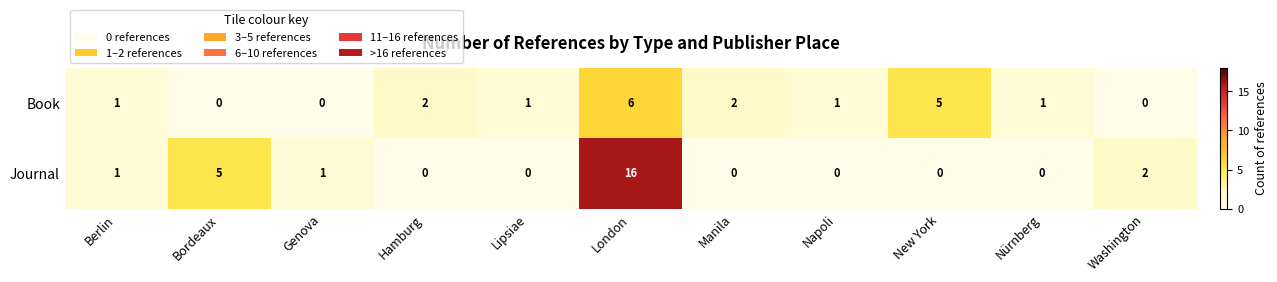

At how many categories does at least one series exceed 0?

11